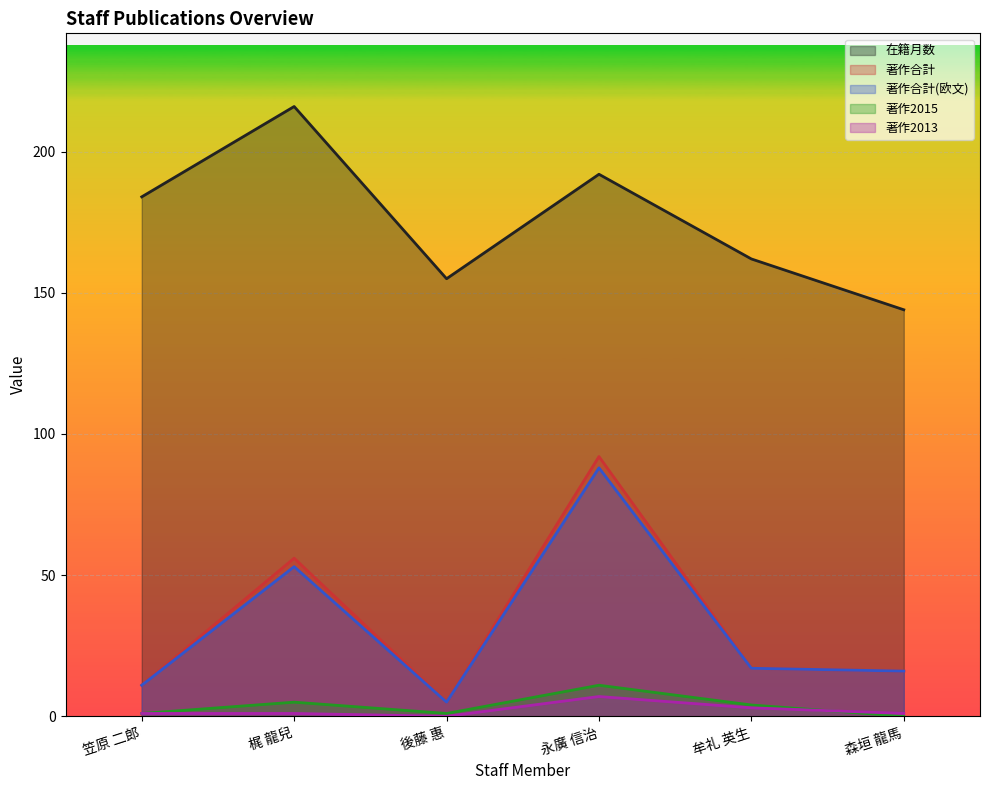

At which category is the sum across all series the highest?

永廣 信治